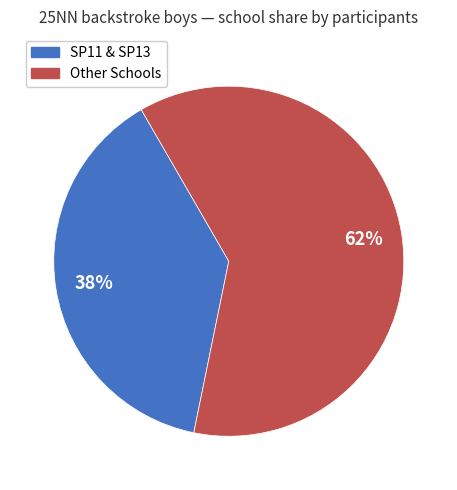

Is there any slice that represents more than half of the pie?

Yes